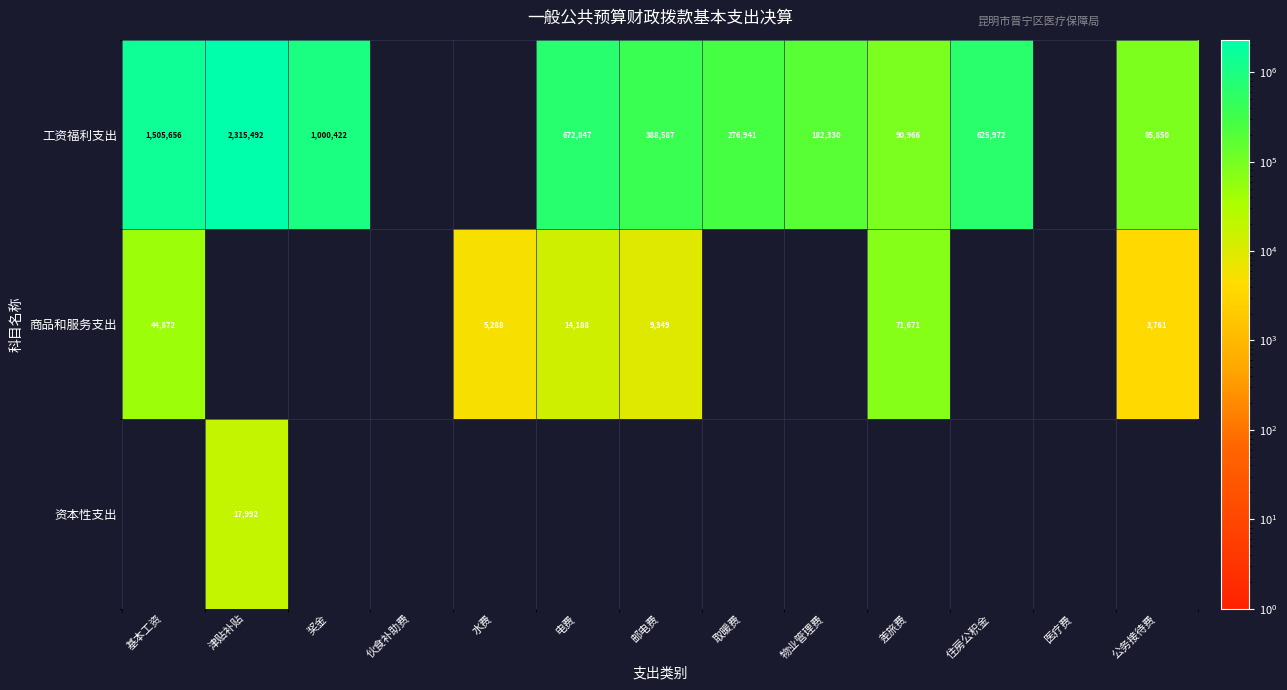

True or false: 工资福利支出 has a value of 97387 at 物业管理费.

False